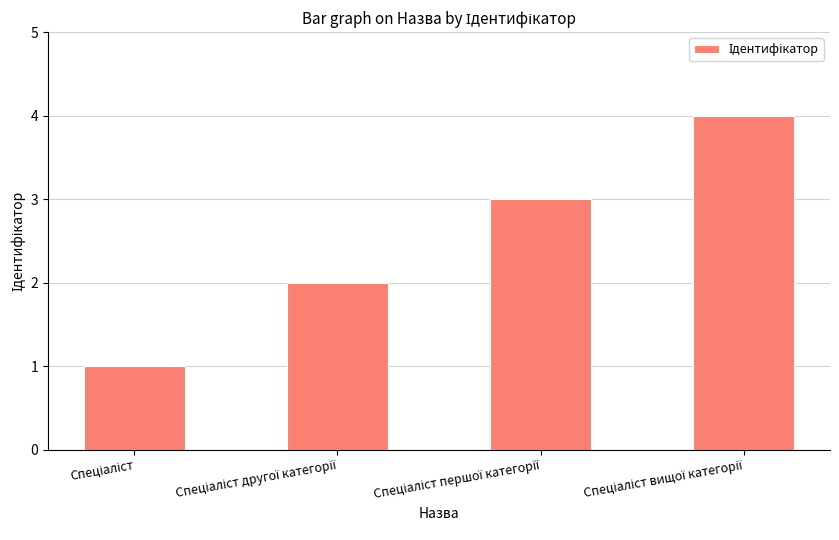

What is the sum of all values?

10